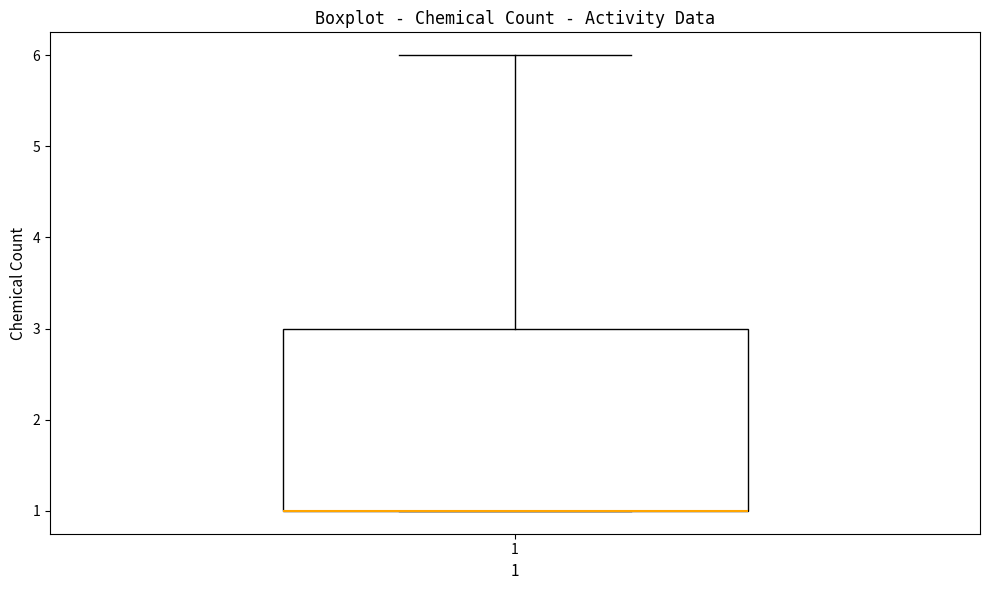

Transcribe this box plot: give where the median line is, the range the box spans, and where the two whiskers end, as read against the y-axis. The values are not printed on the chart, so give them approximately, as read against the axis.

median 1 (drawn on the box's lower edge), box 1 to 3, whiskers 1 to 6